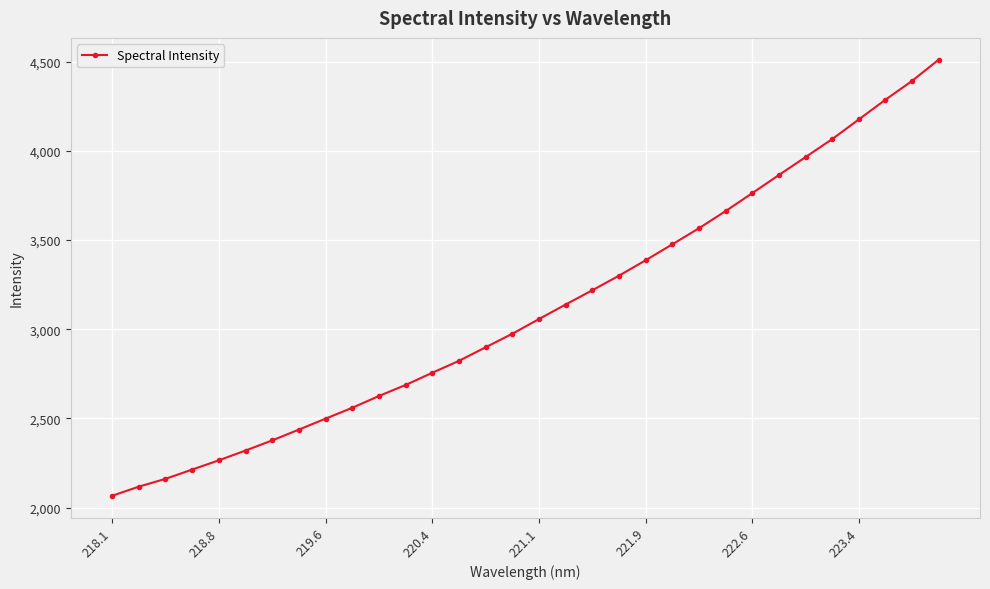

What is the value of the 11th point from the left?

2625.8